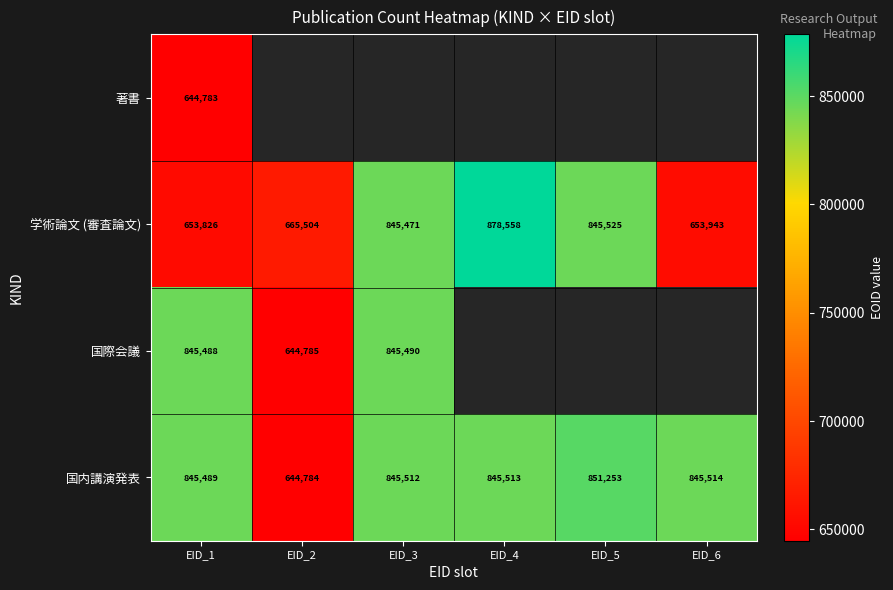

Which category has the lowest value across all series?

EID_1